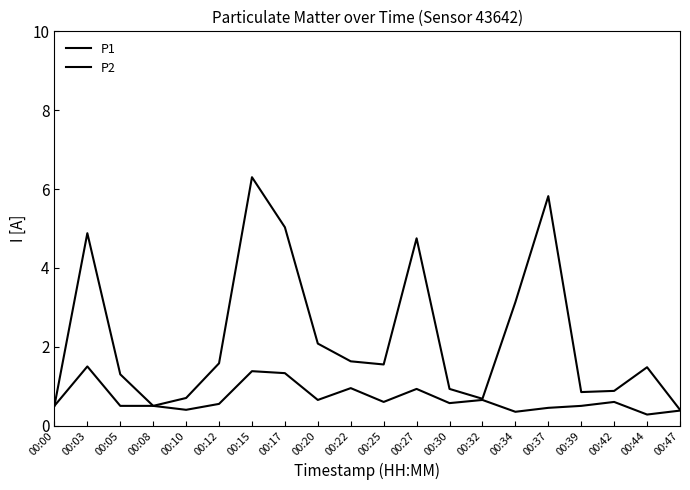

The value of P1 at 00:22 is 1.6. True or false?

True